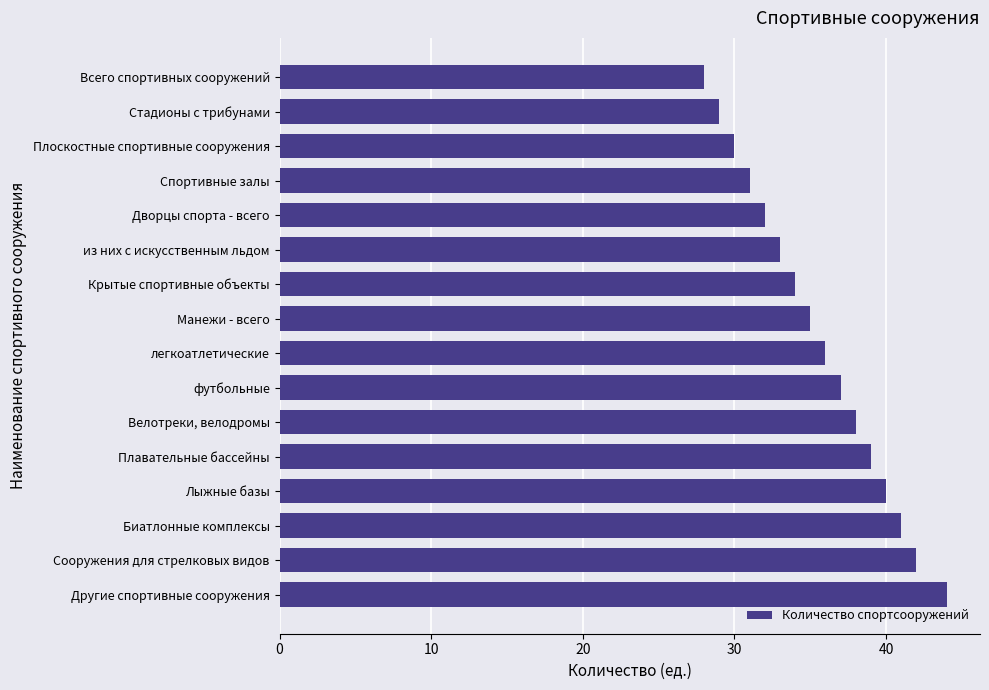

Does the chart contain stacked bars?

No